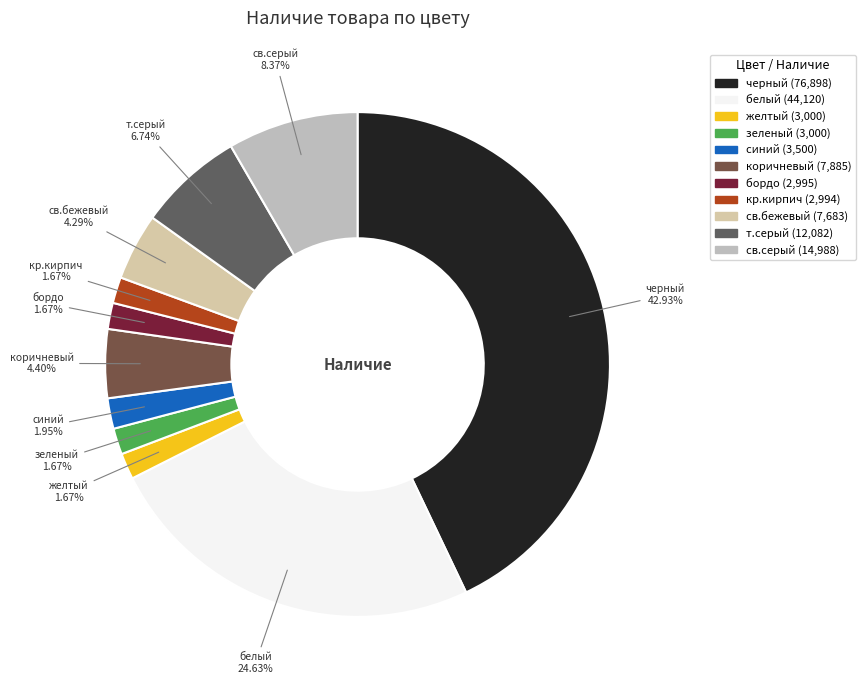

The синий slice represents 15% of the pie. True or false?

False